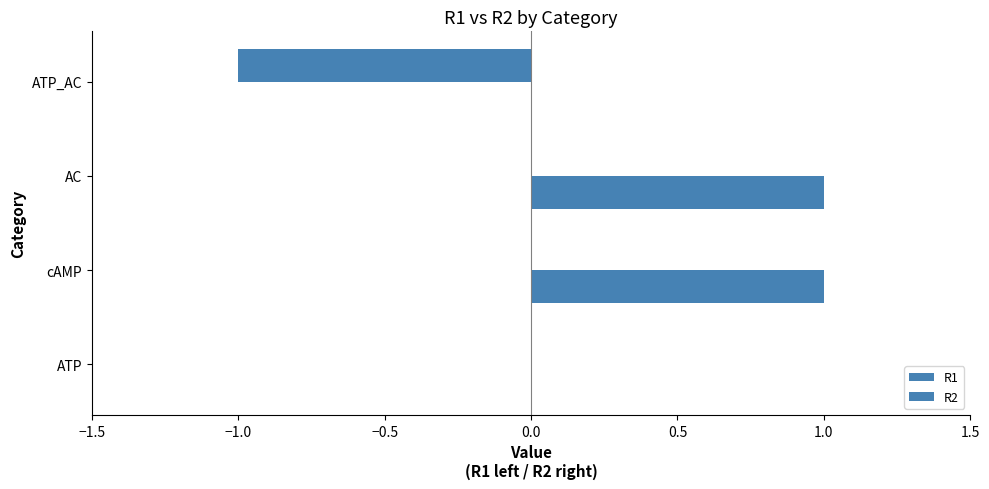

How many categories are shown in the chart?

4